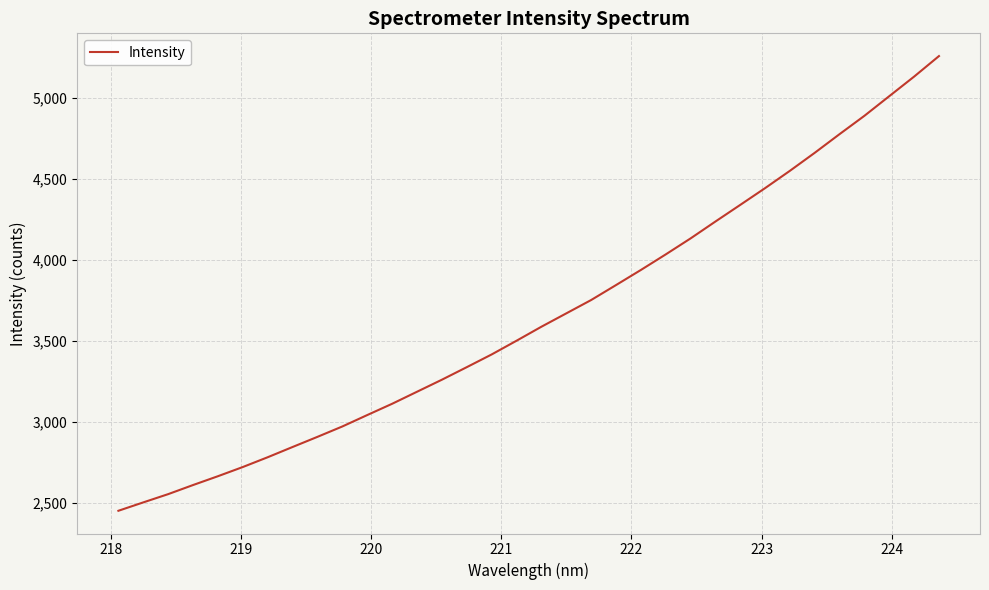

What is the greatest value displayed?

5260.8